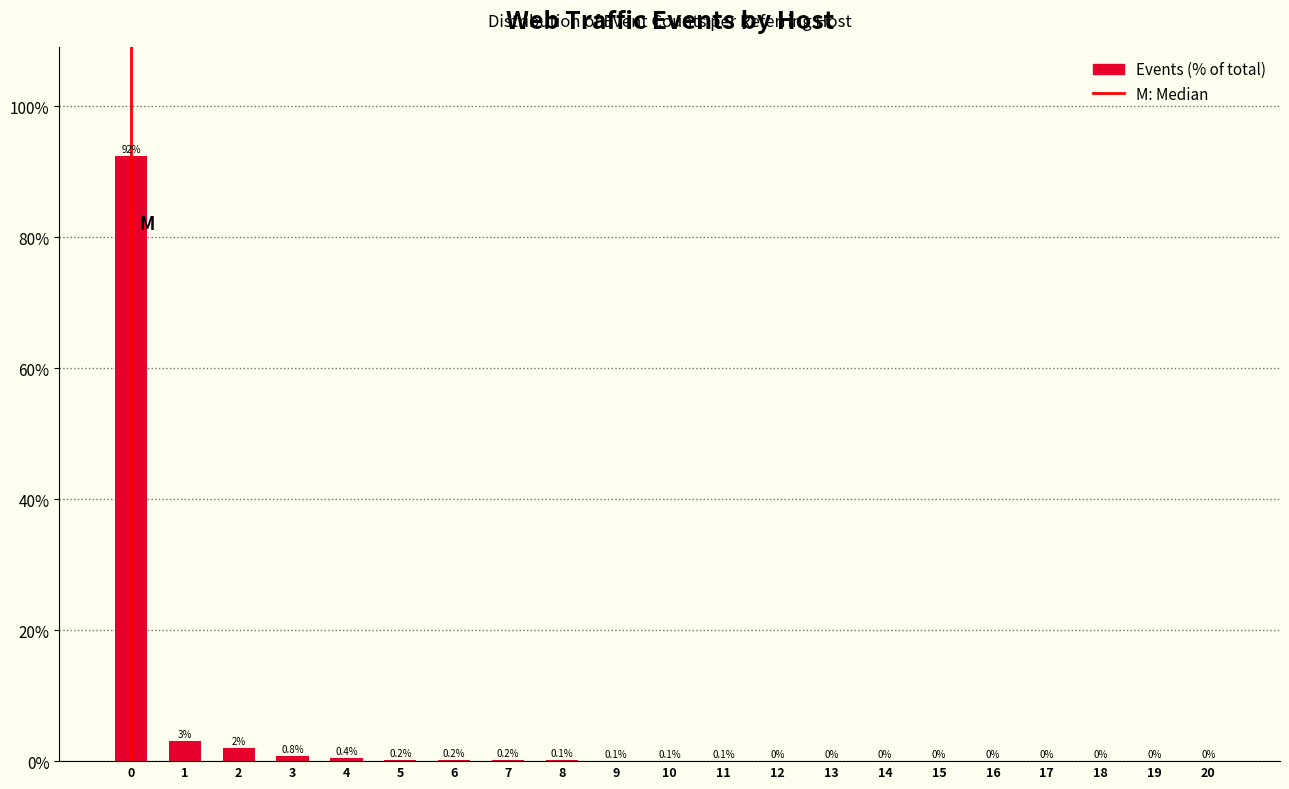

Is it true that the value at 13 is 0.0?

True